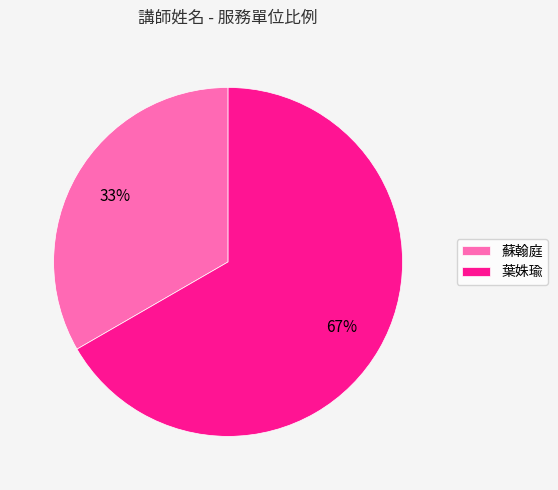

Rank the categories by value from highest to lowest.

葉姝瑜, 蘇翰庭